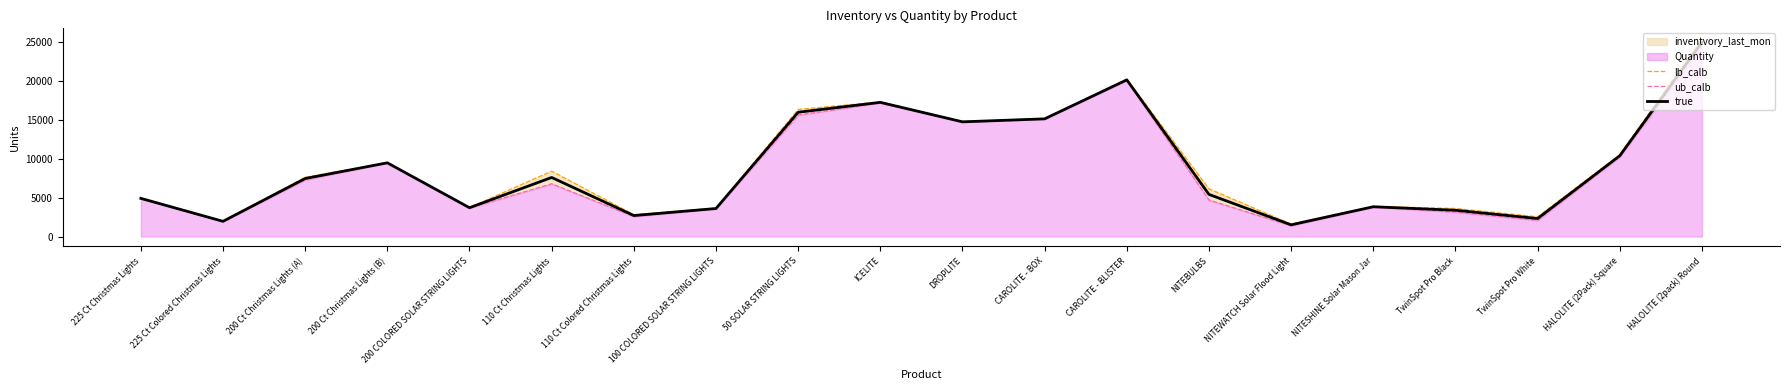

At which category does true reach its first local valley?

225 Ct Colored Christmas Lights